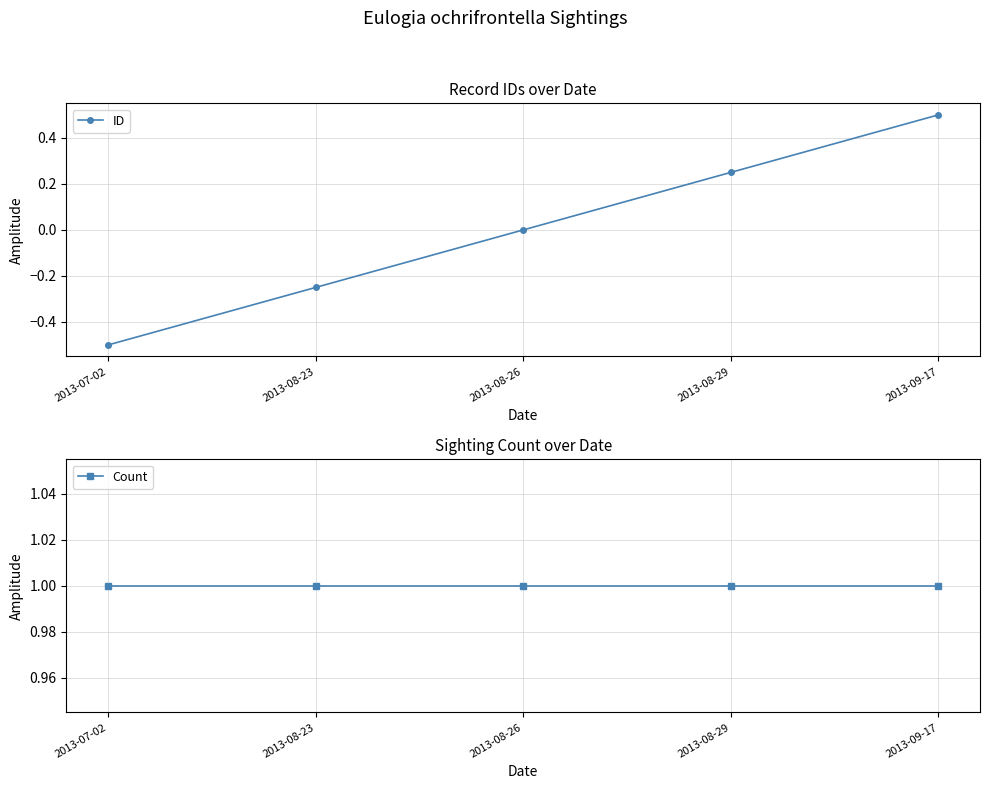

Reading left to right, transcribe all the data shown in this chart.

ID: -0.5	-0.2	0.0	0.2	0.5
Count: 1.0	1.0	1.0	1.0	1.0